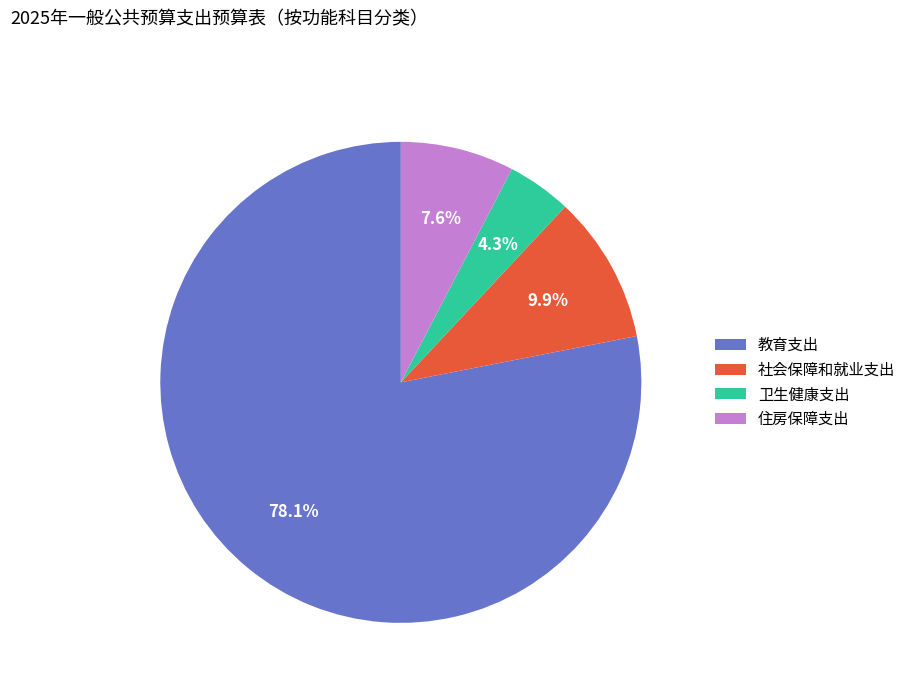

Rank the categories by value from highest to lowest.

教育支出, 社会保障和就业支出, 住房保障支出, 卫生健康支出